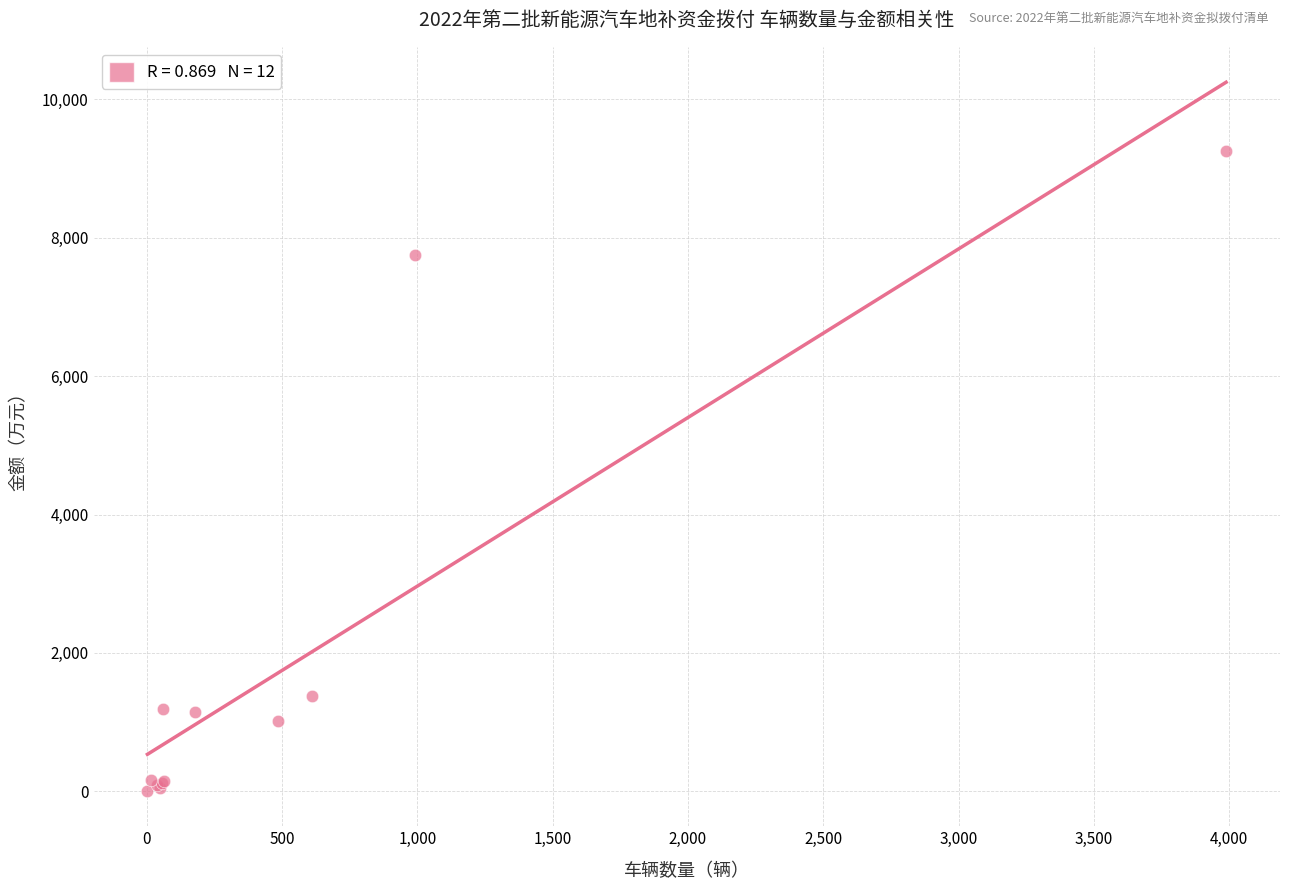

What Y value in the scatter plot is closest to 4629?

7743.1